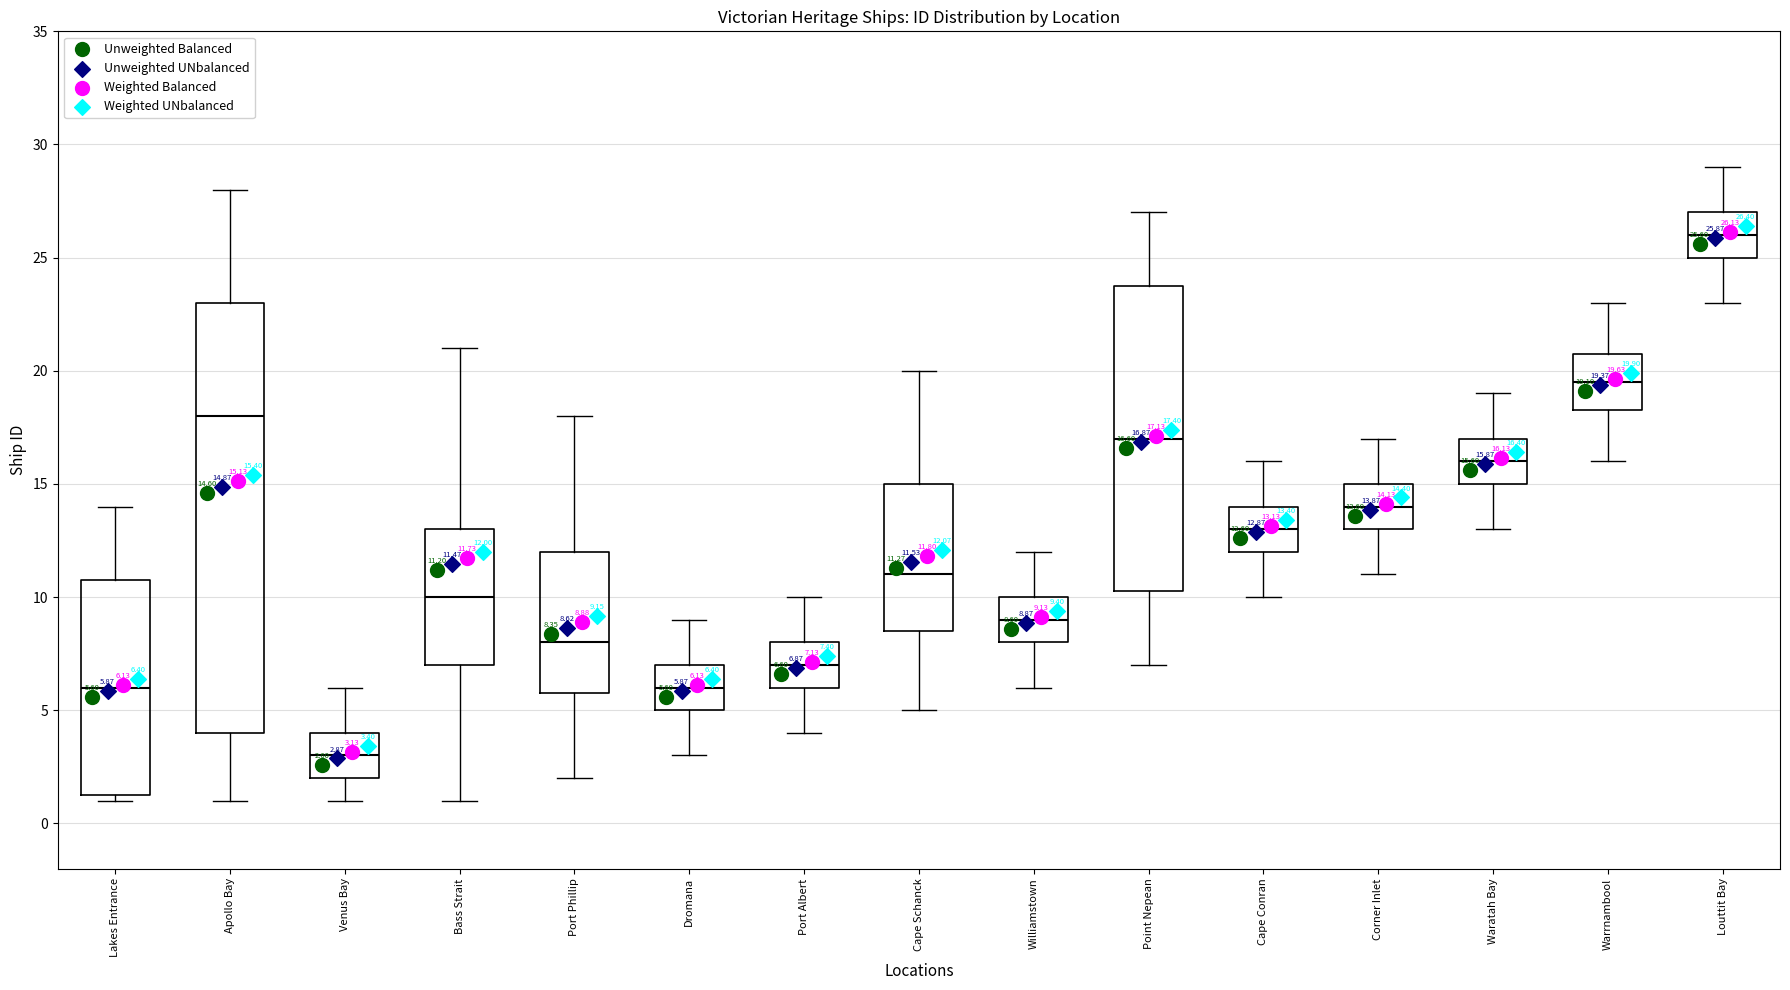

Which box's median line is the lowest?

Venus Bay